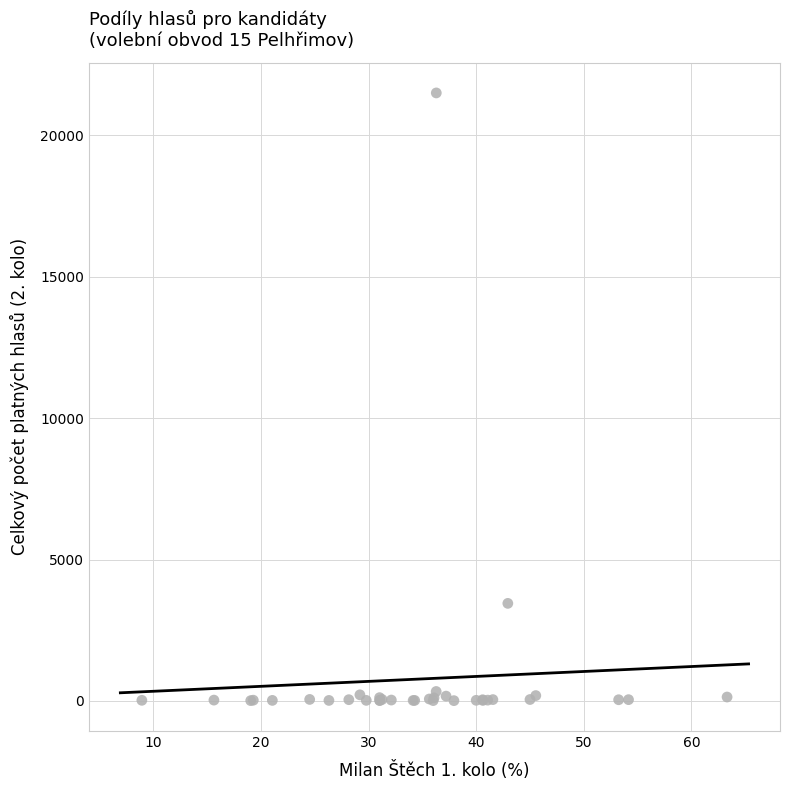

What Y value in the scatter plot is closest to 10757?

3452